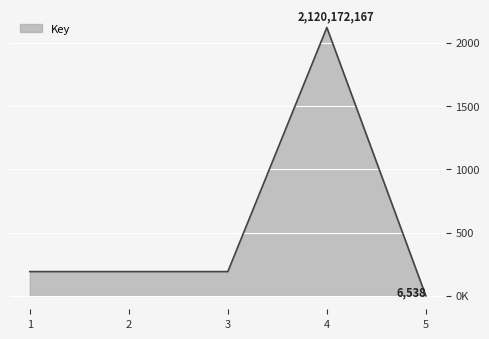

Does the chart display data point markers on the line(s)?

No